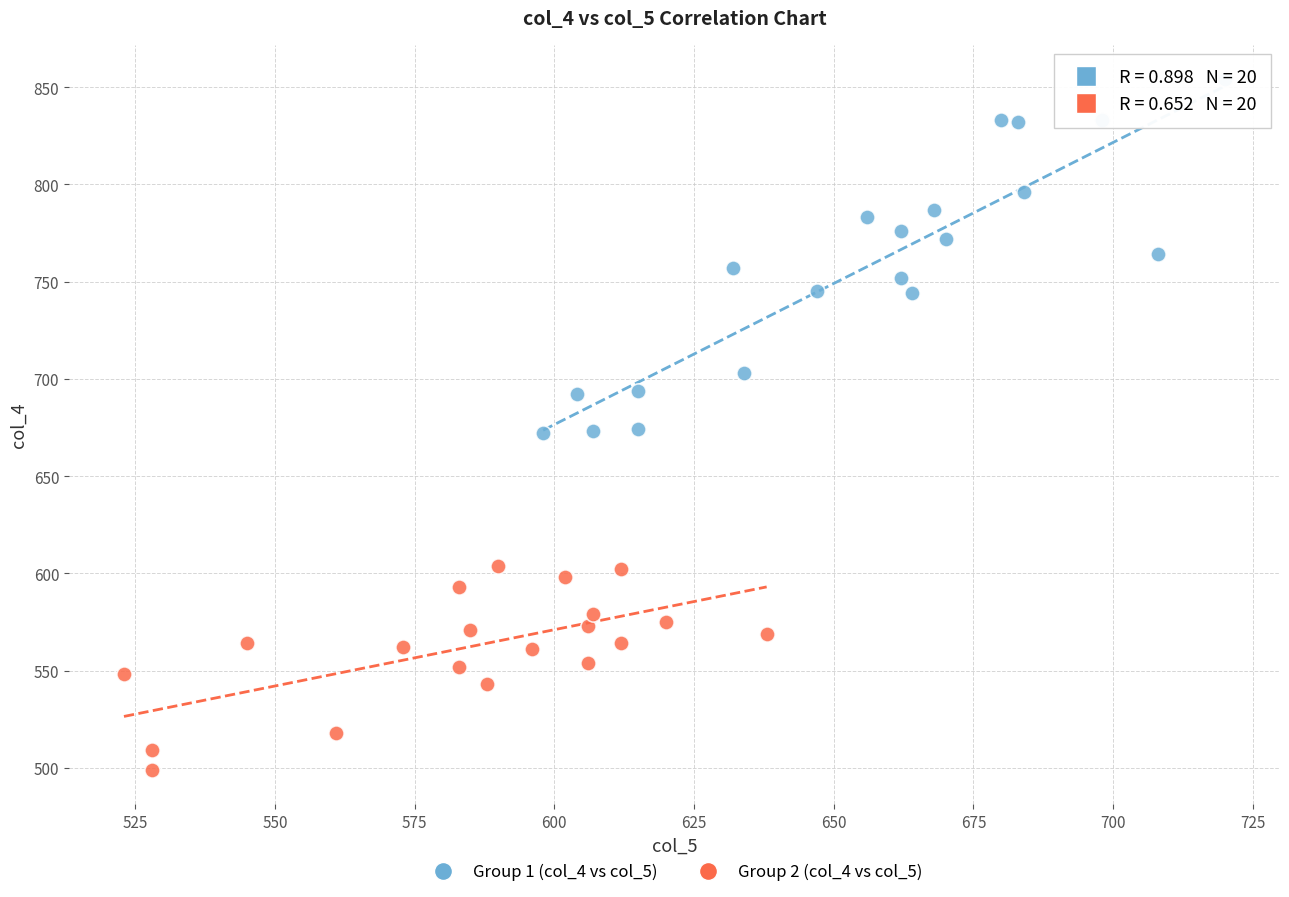

Which series contains the lowest Y value?

Group 2 (col_4 vs col_5)